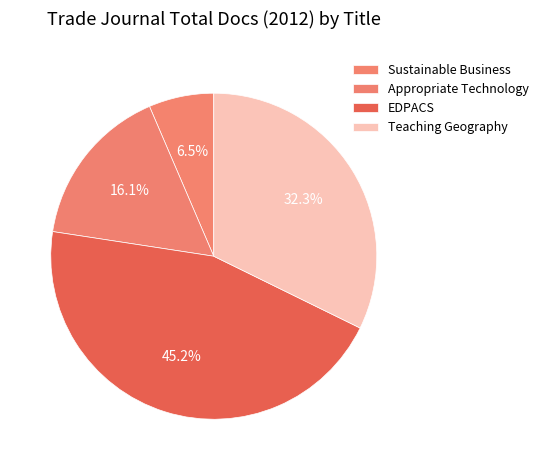

Count the number of slices in the pie.

4